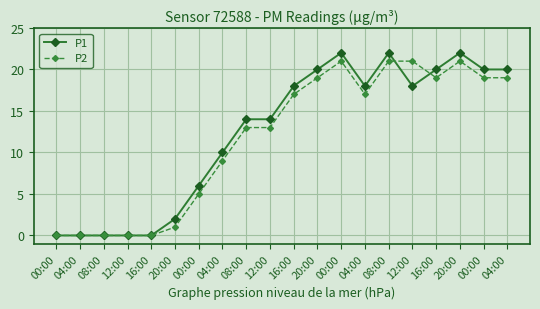

What are all the series names shown in the legend?

P1, P2